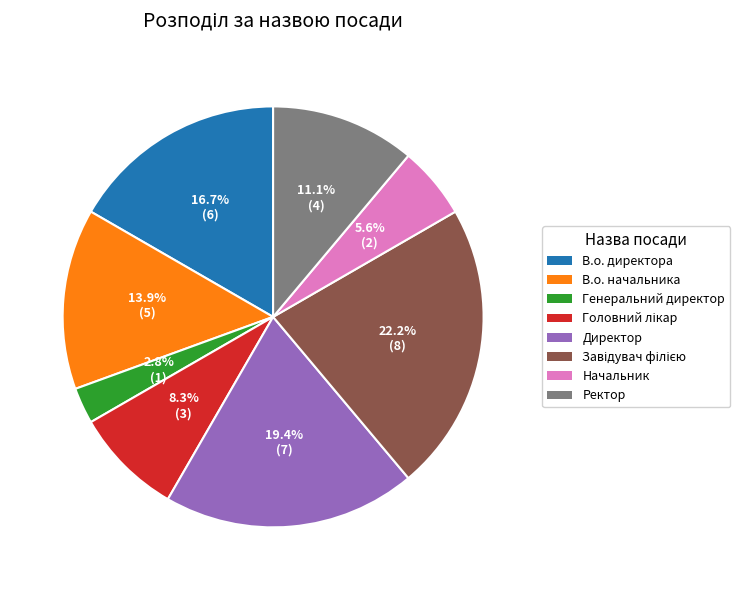

Does any single category account for the majority?

No